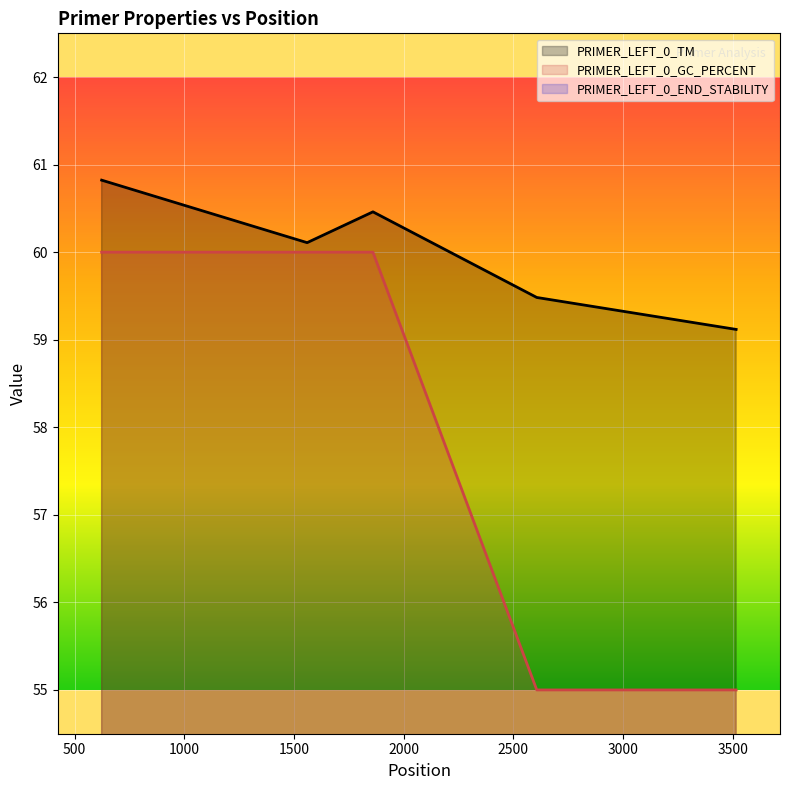

At which category does PRIMER_LEFT_0_TM reach its first local valley?

1560